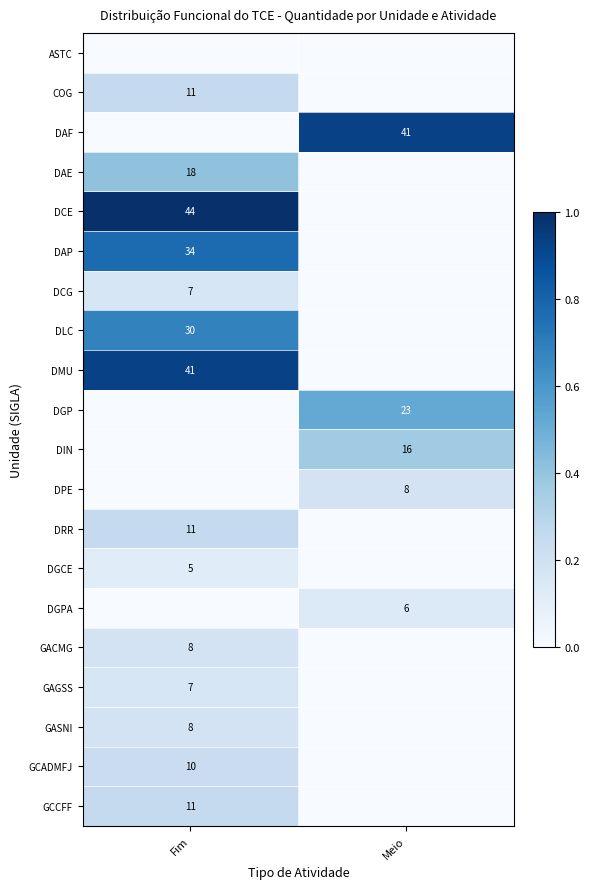

The GCCFF series shows 11 at Fim. True or false?

True